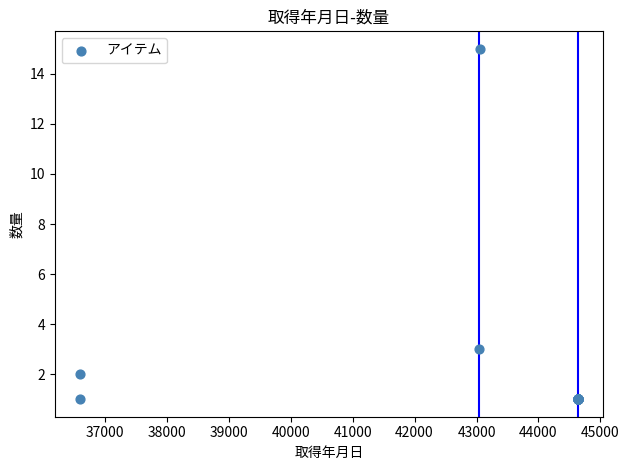

What Y value in the scatter plot is closest to 8?

3